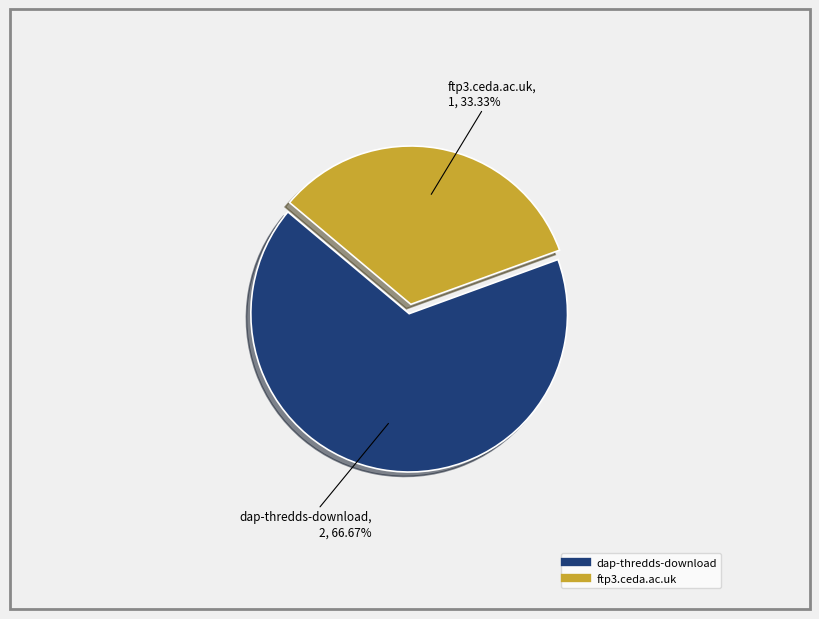

What is the ratio of the value at ftp3.ceda.ac.uk to the value at dap-thredds-download?

0.5